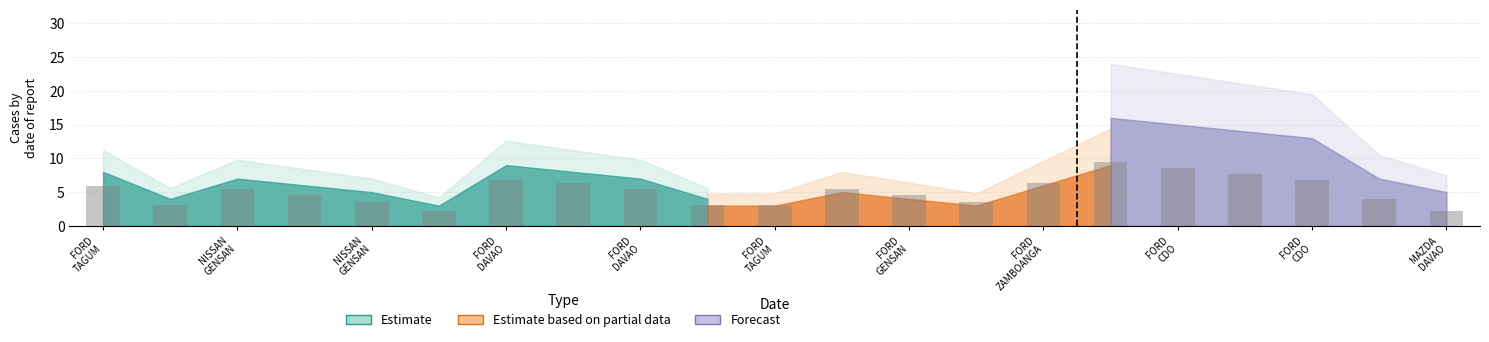

What is the sum of all values?

108.0